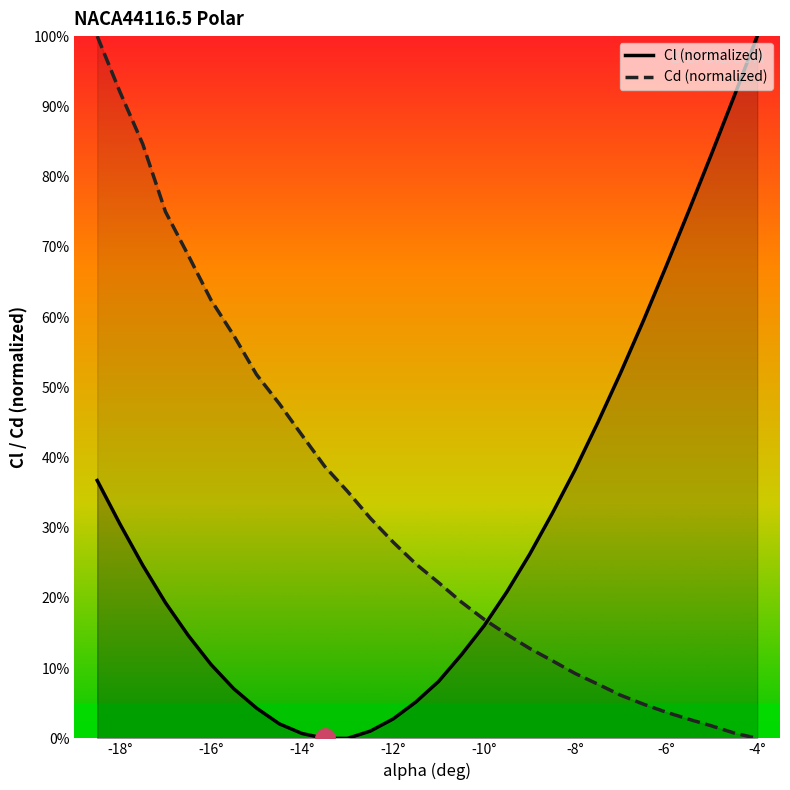

Which series ends up on top after the final intersection of Cd (normalized) and Cl (normalized)?

Cl (normalized)